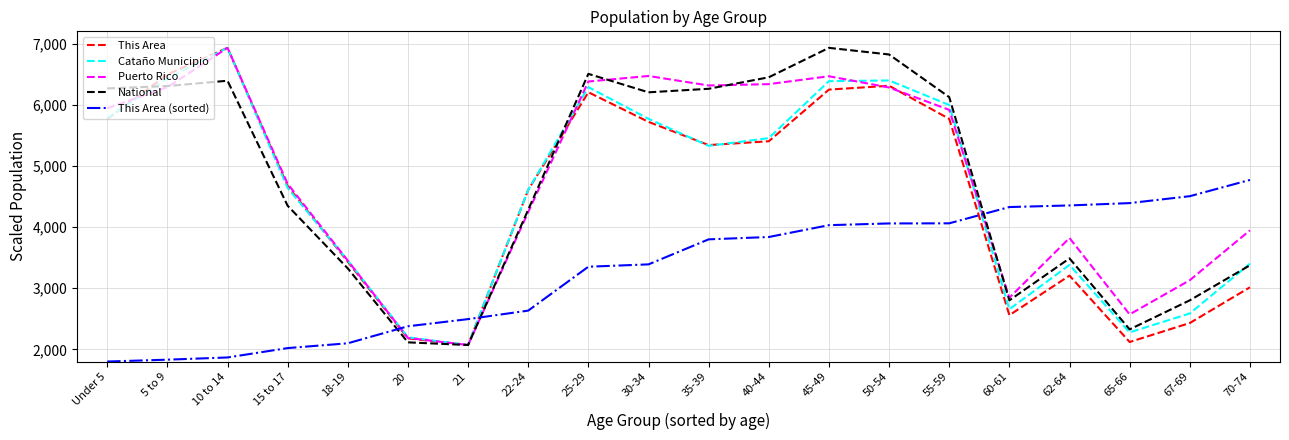

Is this an area chart (filled region under the line)?

No